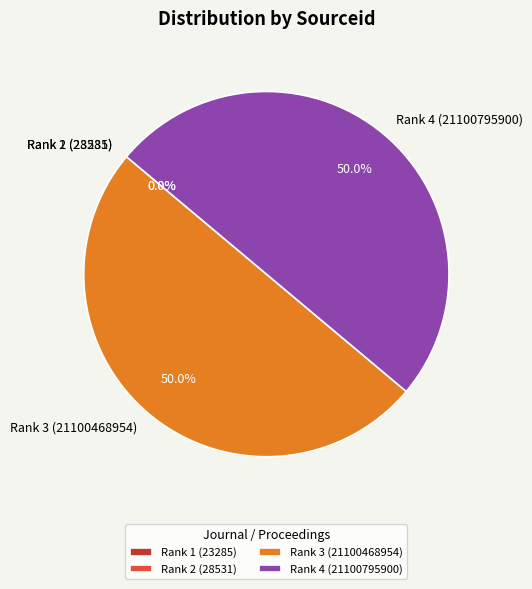

What percentage is the Rank 3 (21100468954) slice, to the nearest percent?

50%